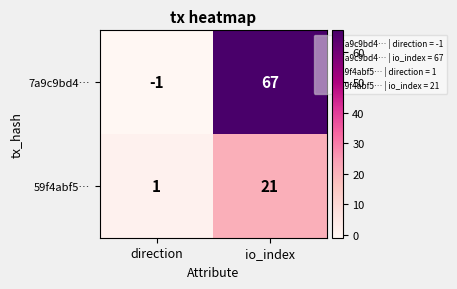

Between direction and io_index, which series saw the biggest shift?

7a9c9bd4…